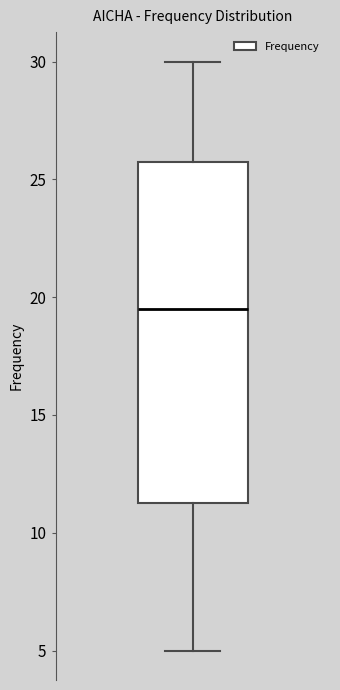

Transcribe this box plot: give where the median line is, the range the box spans, and where the two whiskers end, as read against the y-axis. The values are not printed on the chart, so give them approximately, as read against the axis.

median 19.5, box 11.5 to 26.0, whiskers 5.0 to 30.0